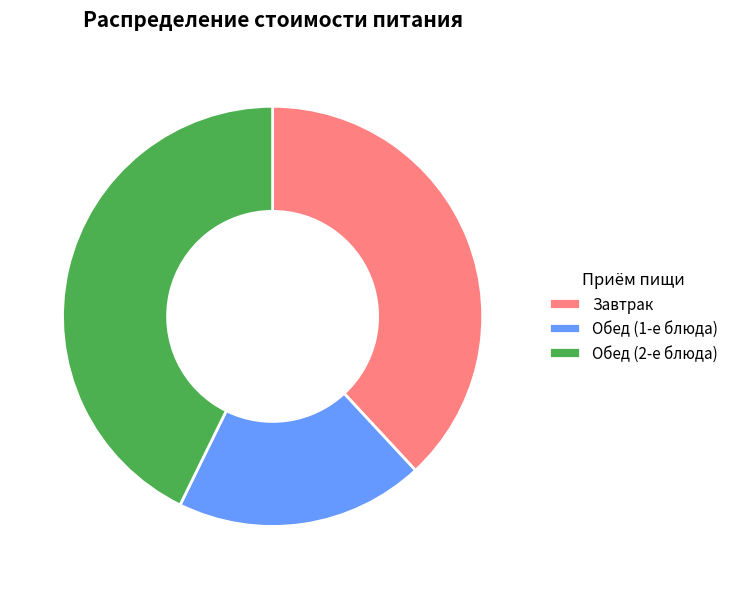

How many segments does this pie chart have?

3